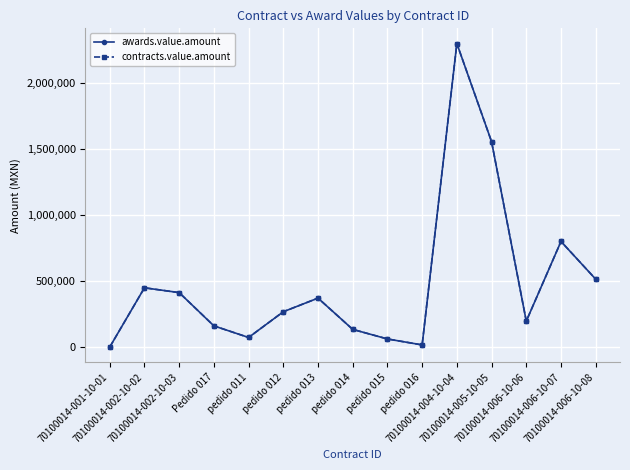

What is the total value across all series at pedido 016?

32387.3